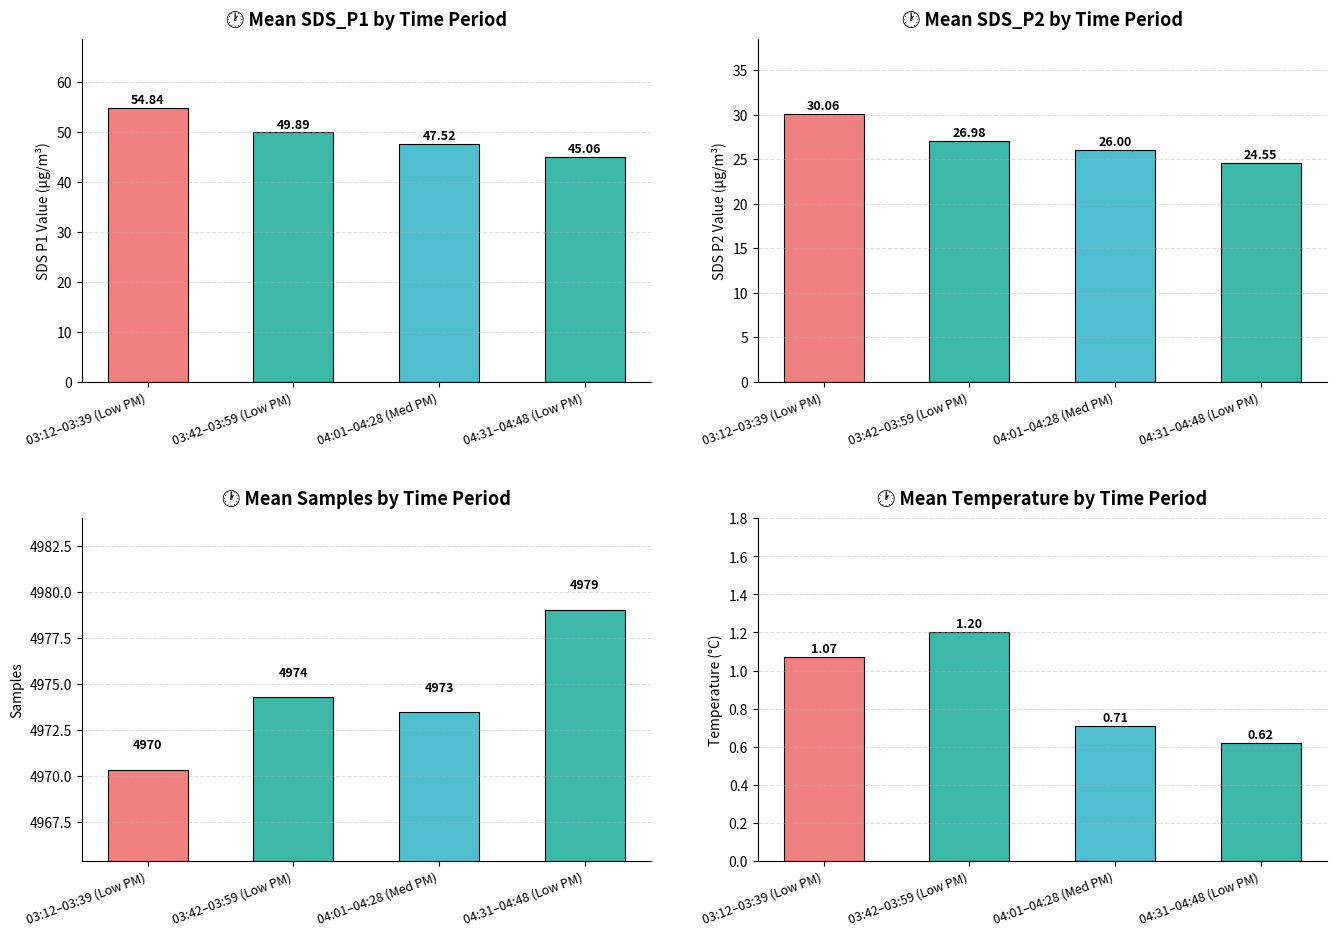

Which series has the widest spread of values?

Mean SDS_P1